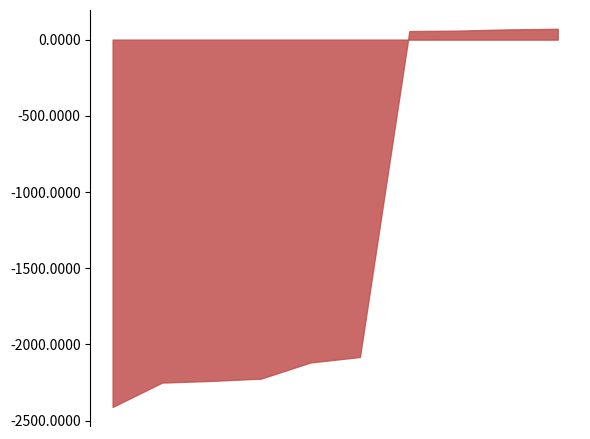

Which series has the largest range (max minus min)?

RtgN